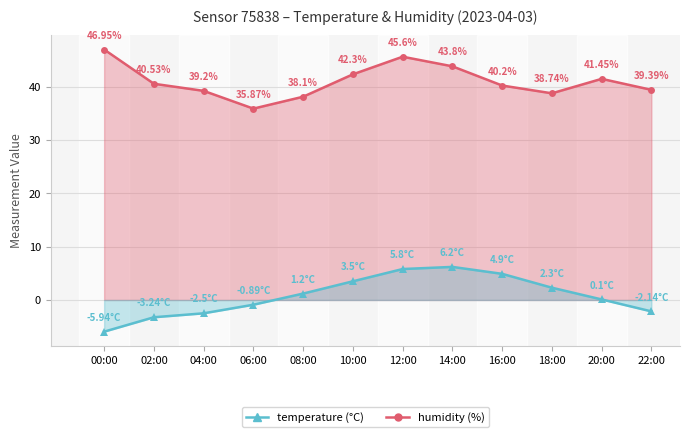

What are all the series names shown in the legend?

humidity, temperature